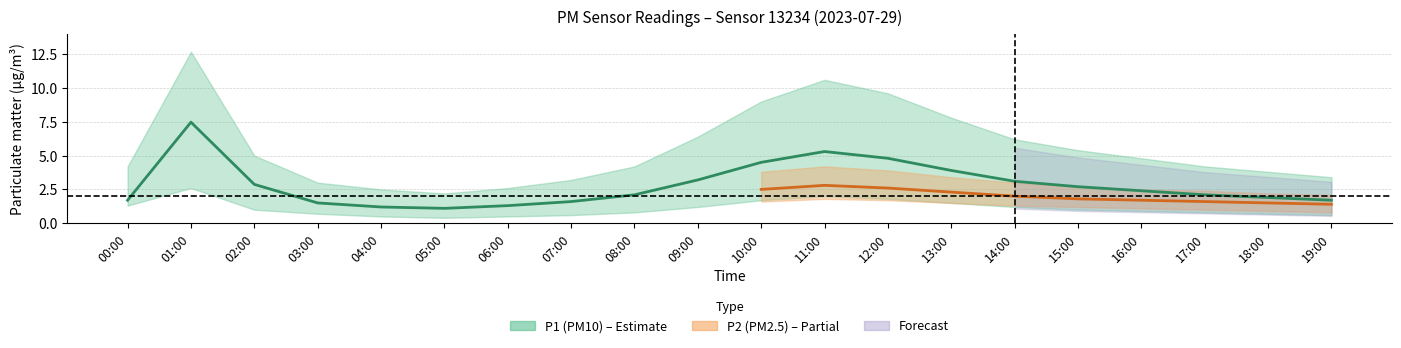

Which series has the widest spread of values?

P1_upper